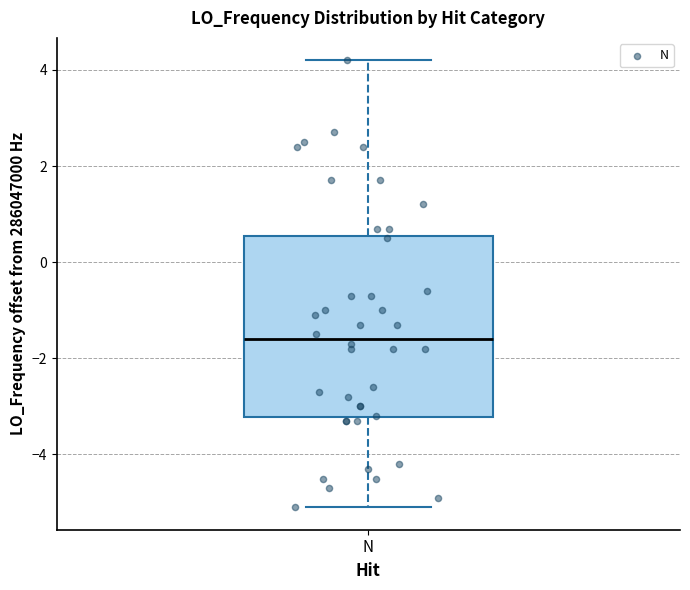

Where is the lower edge of the box for N on the y-axis? The values are not printed on the chart, so give them approximately, as read against the axis.

-3.2